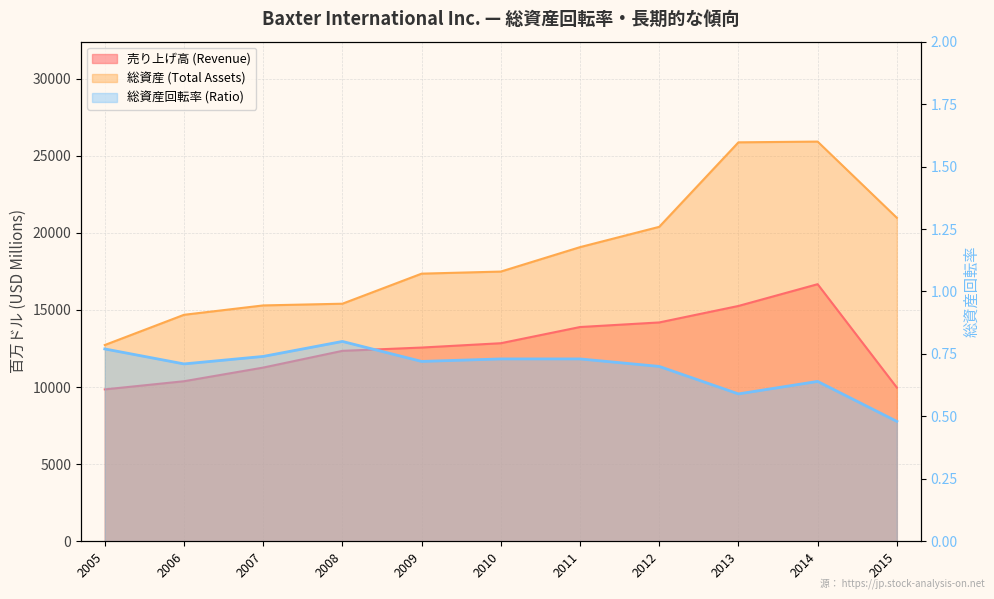

Between 2007 and 2009, which is larger?

2009